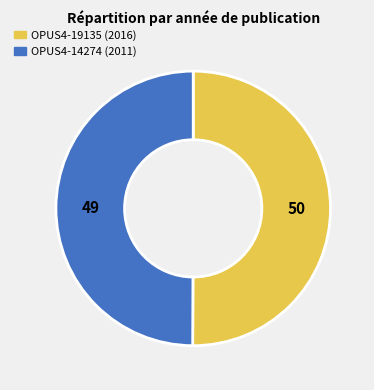

Approximately how many times larger is the value at OPUS4-19135 compared to OPUS4-14274?

1.0